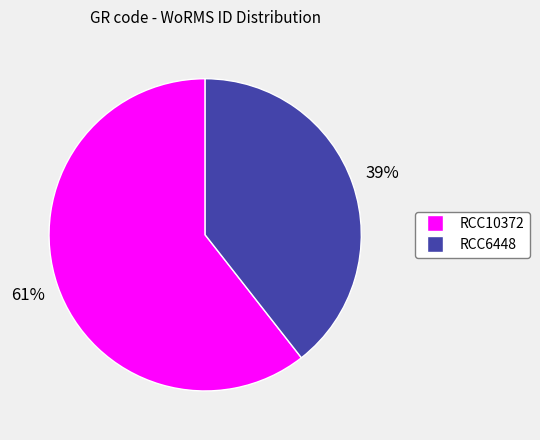

The RCC6448 slice represents 39% of the pie. True or false?

True